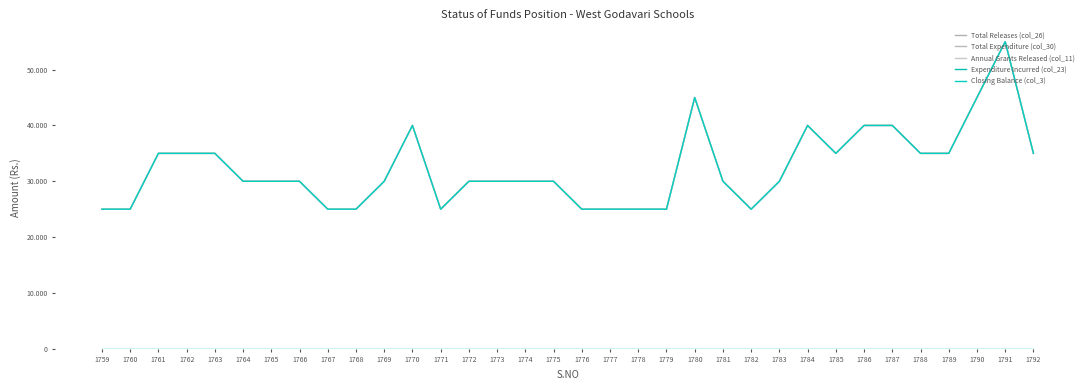

True or false: Total Releases (col_26) and Annual Grants Released (col_11) intersect in this chart.

False